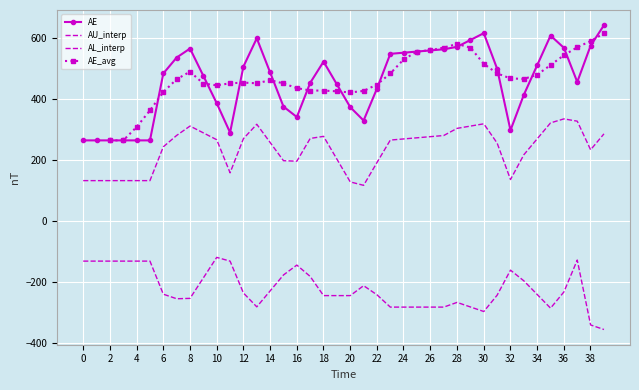

The value of AL_interp at 0 is -132.1. True or false?

True